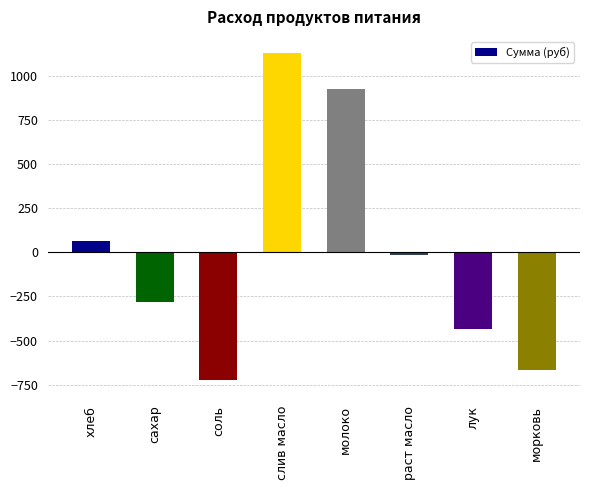

Which has a higher value, лук or сахар?

сахар